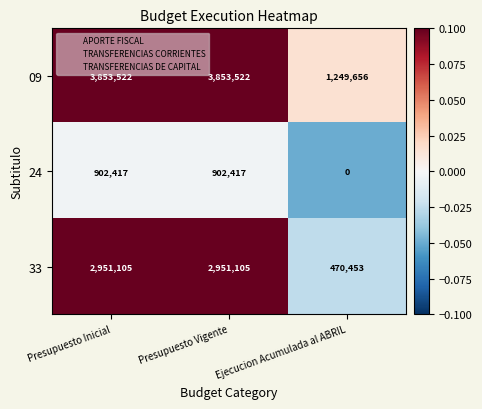

The 09 series shows 5478447 at Presupuesto Inicial. True or false?

False